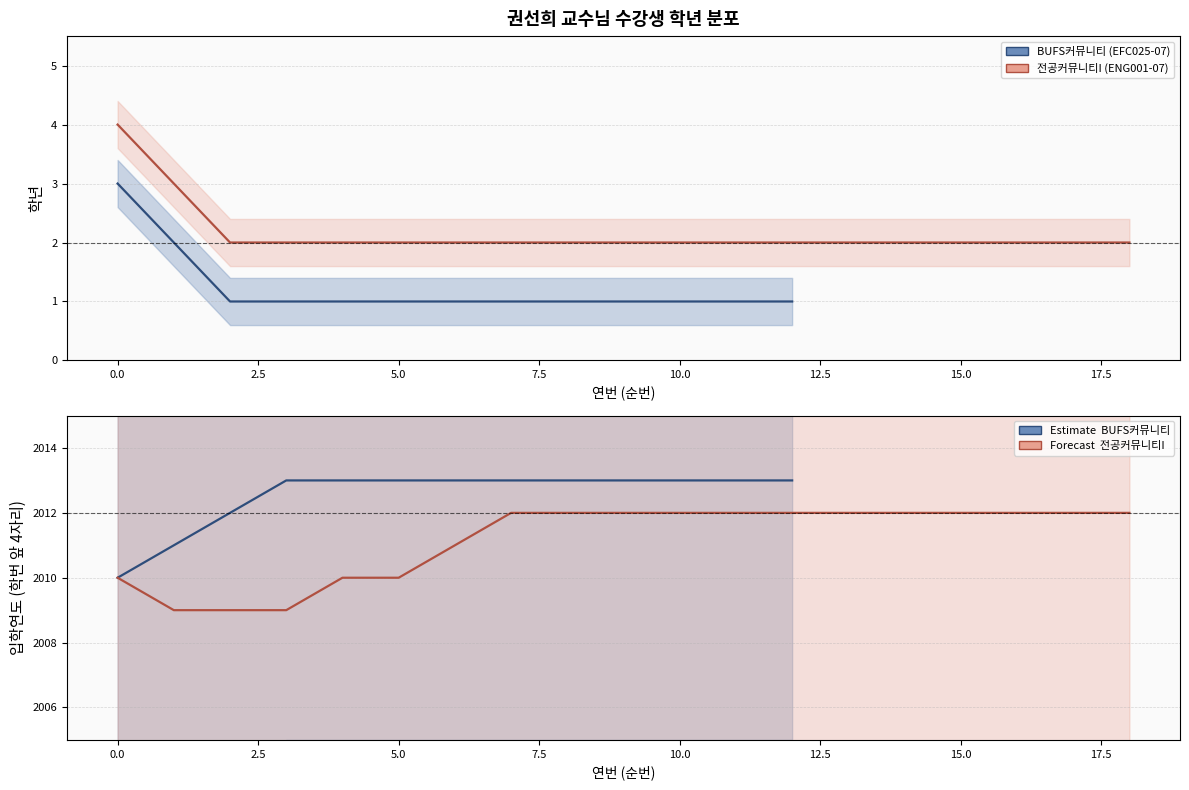

What is the value of the 4th point from the left?

1